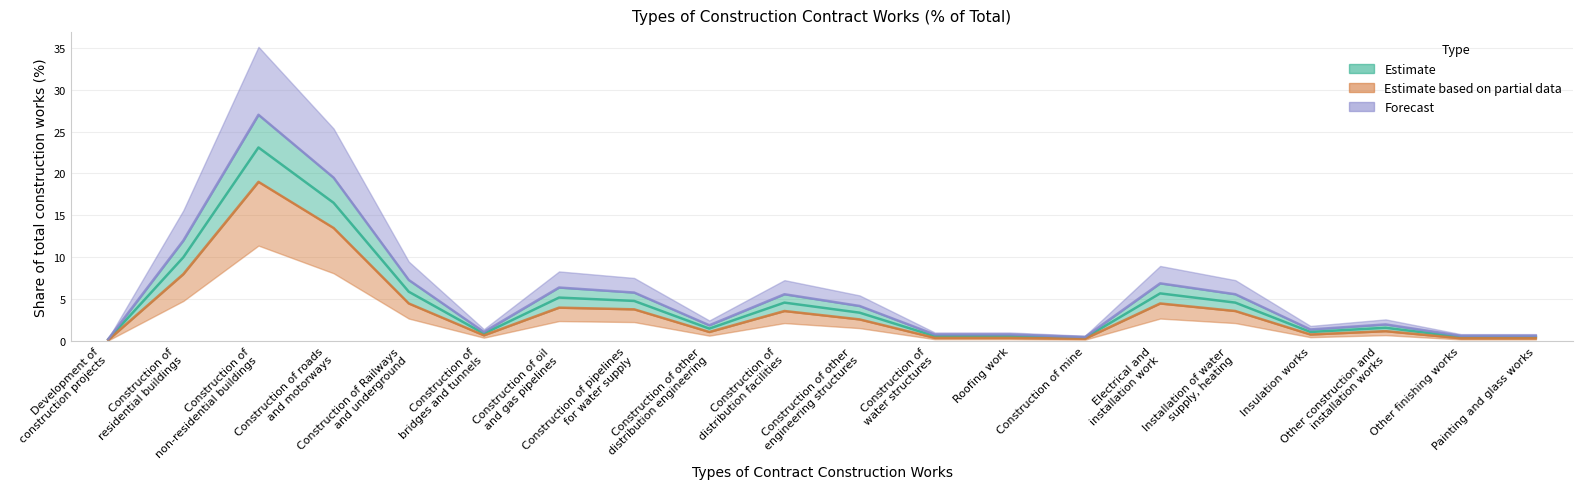

Is it true that Forecast equals 7.6 at Installation of water
supply, heating?

False